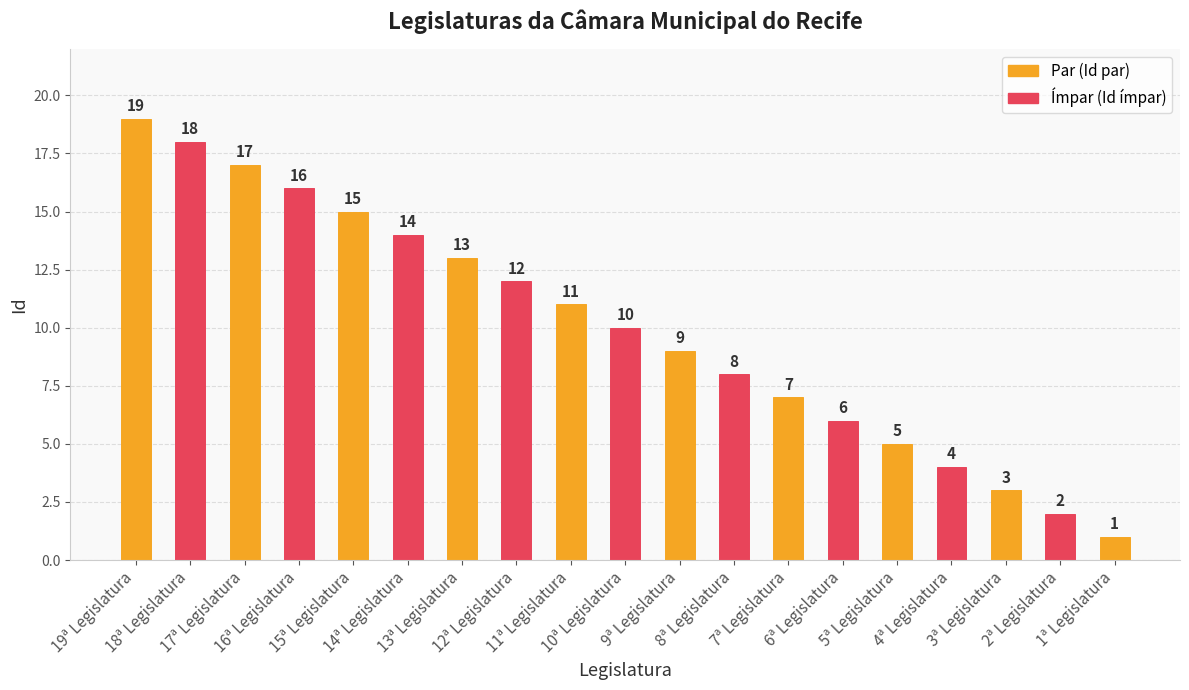

Are the bars horizontal?

No